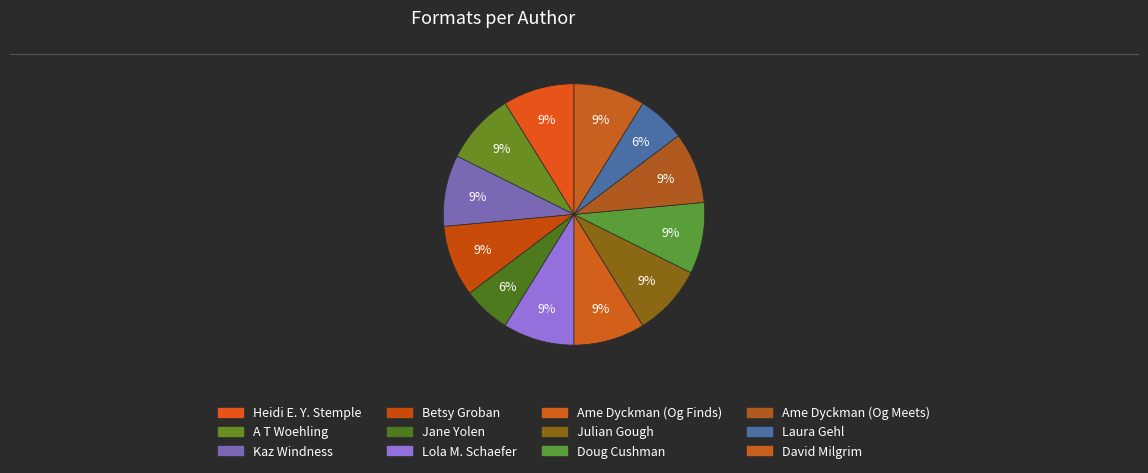

How many segments does this pie chart have?

12